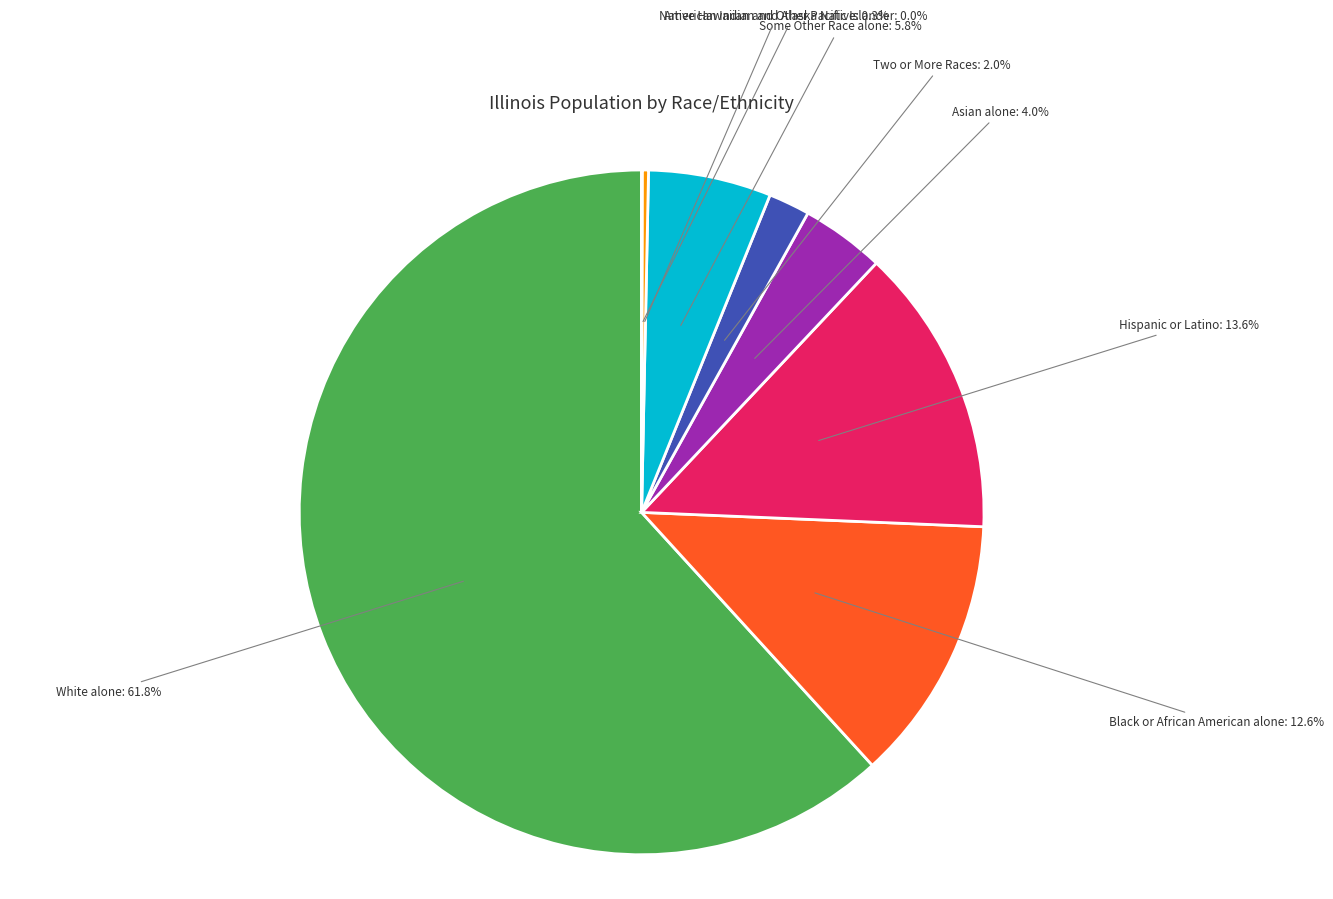

Does Asian alone represent more than half of the total?

No